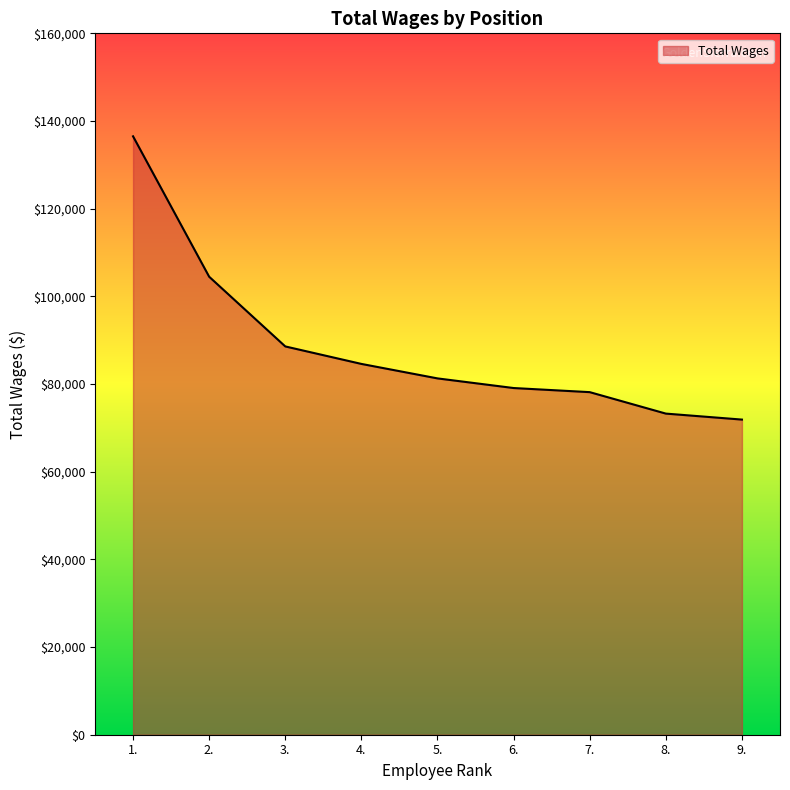

Reading left to right, list all the values displayed in this chart.

1.=136507	2.=104476	3.=88577	4.=84588	5.=81285	6.=79087	7.=78149	8.=73254	9.=71889